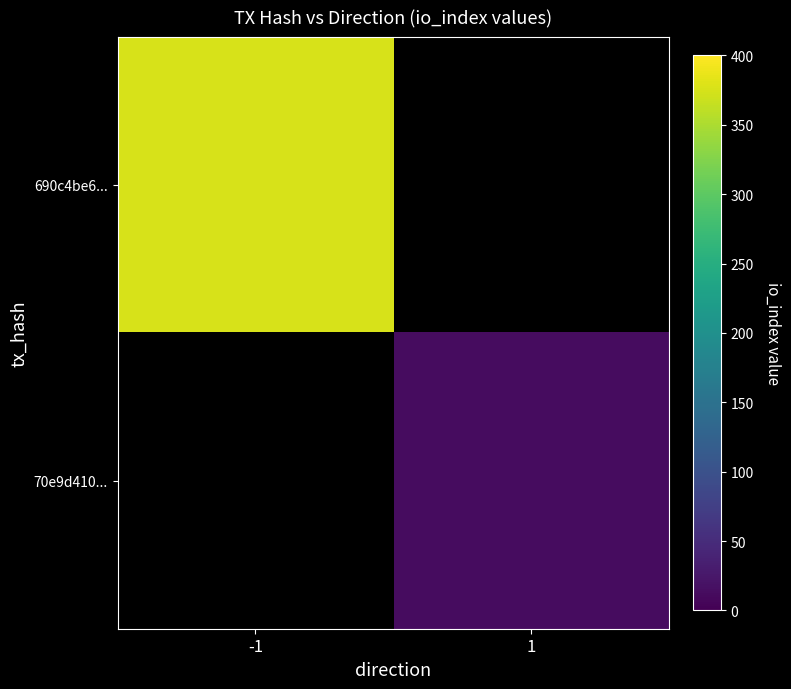

The value of 70e9d410... at 1 is 18.5. True or false?

False